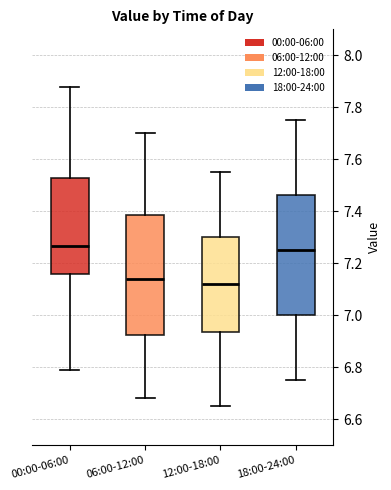

Reading left to right, transcribe this box plot: for each box, give where its median line is, the range the box spans, and where its two whiskers end, as read against the y-axis. The values are not printed on the chart, so give them approximately, as read against the axis.

00:00-06:00: median 7.26, box 7.16 to 7.54, whiskers 6.80 to 7.88
06:00-12:00: median 7.14, box 6.92 to 7.38, whiskers 6.68 to 7.70
12:00-18:00: median 7.12, box 6.94 to 7.30, whiskers 6.66 to 7.56
18:00-24:00: median 7.26, box 7.00 to 7.46, whiskers 6.76 to 7.76